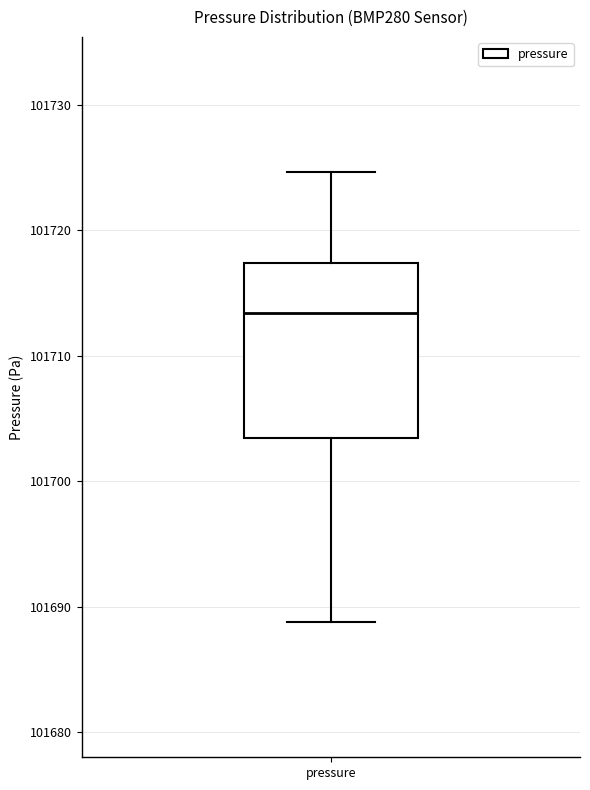

Where does the lower whisker of the box for pressure end on the y-axis? The values are not printed on the chart, so give them approximately, as read against the axis.

101689